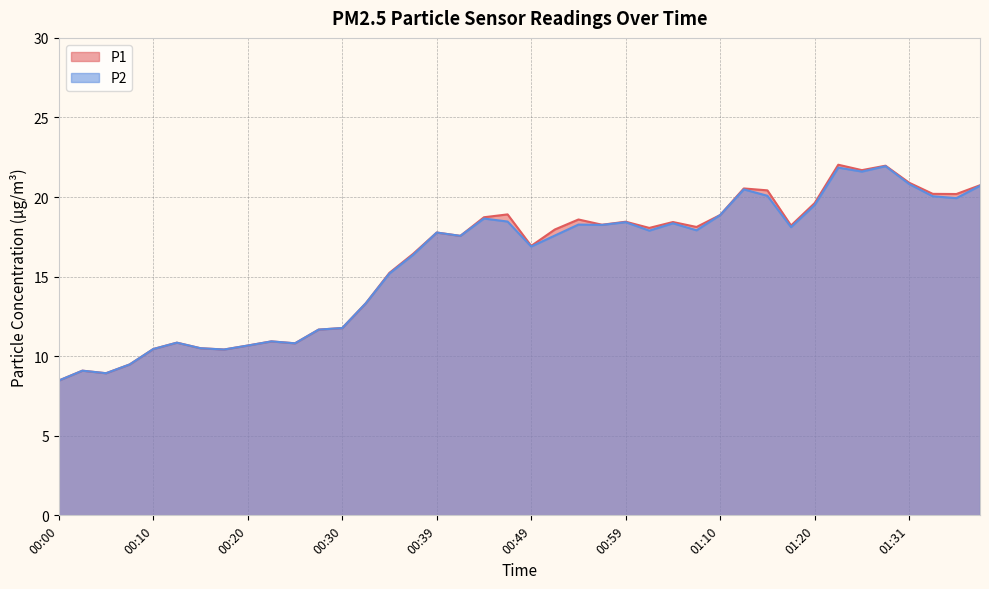

Does the chart have visible grid lines?

Yes